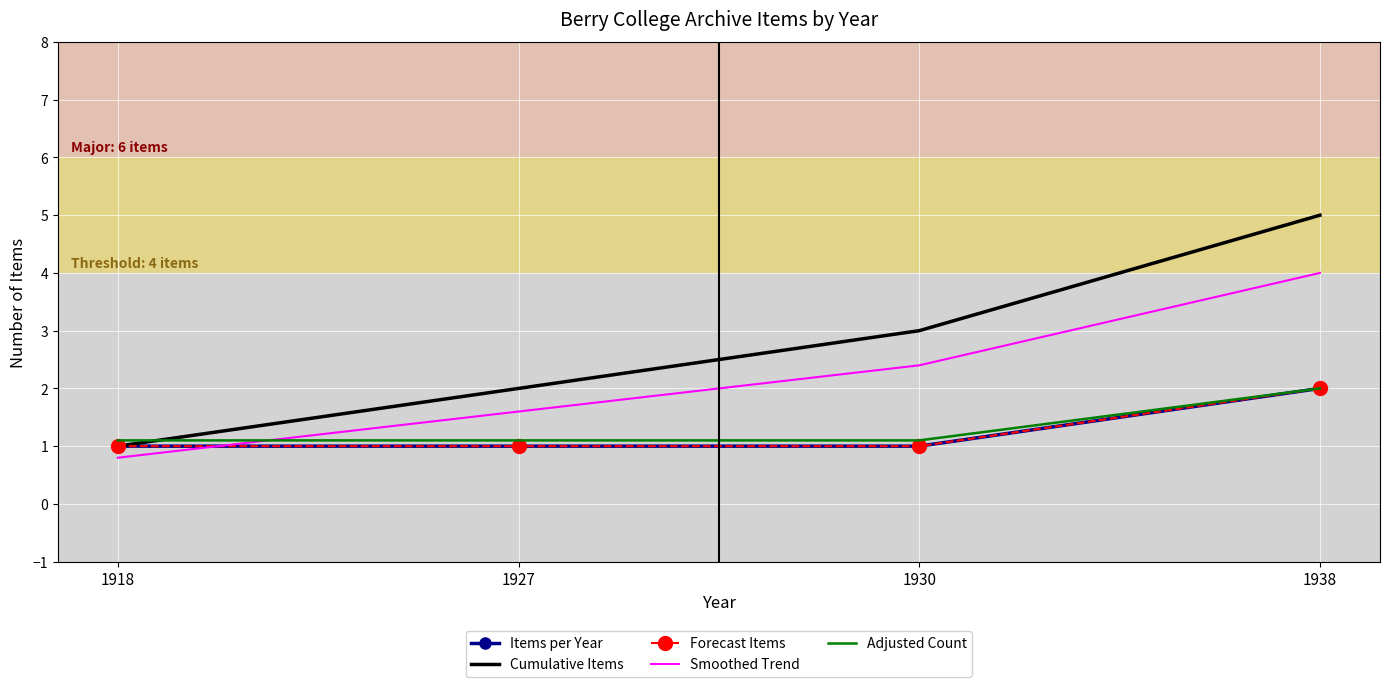

Which has a higher value, 1938 or 1930?

1938